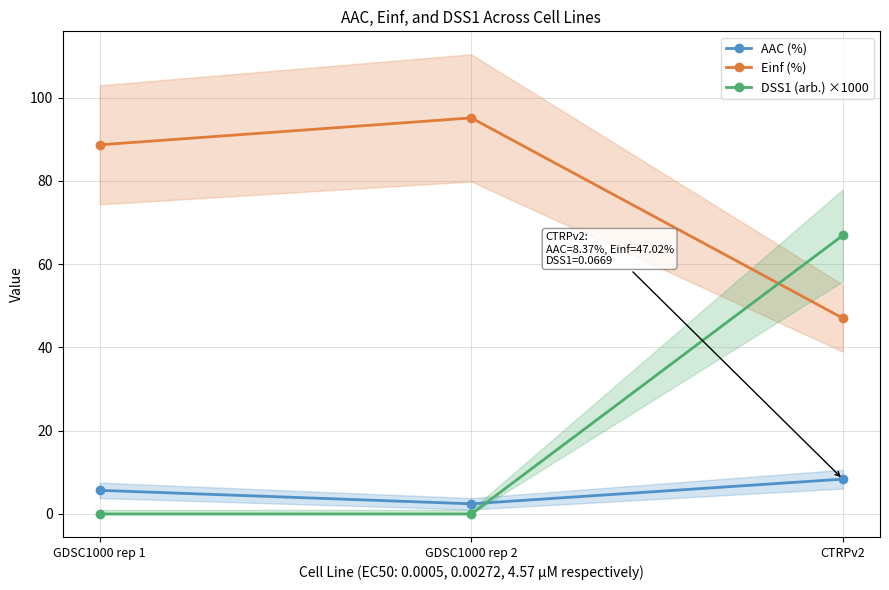

At how many categories does at least one series exceed 37?

3